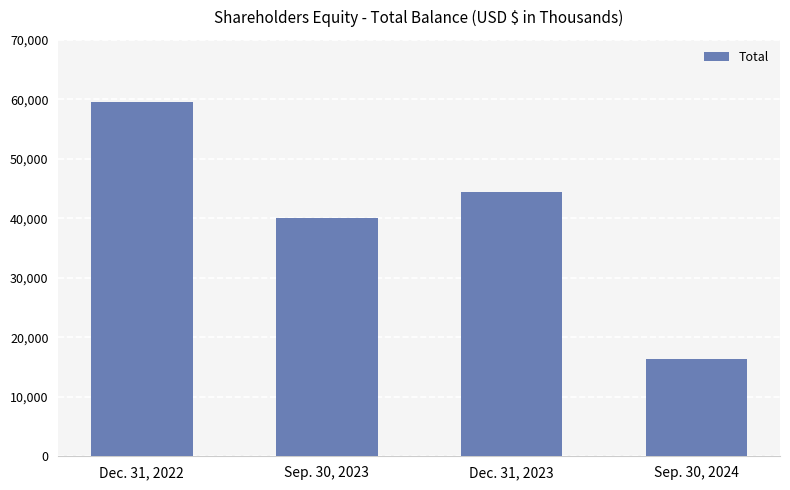

Reading left to right, transcribe all the data shown in this chart.

59583	39974	44383	16386